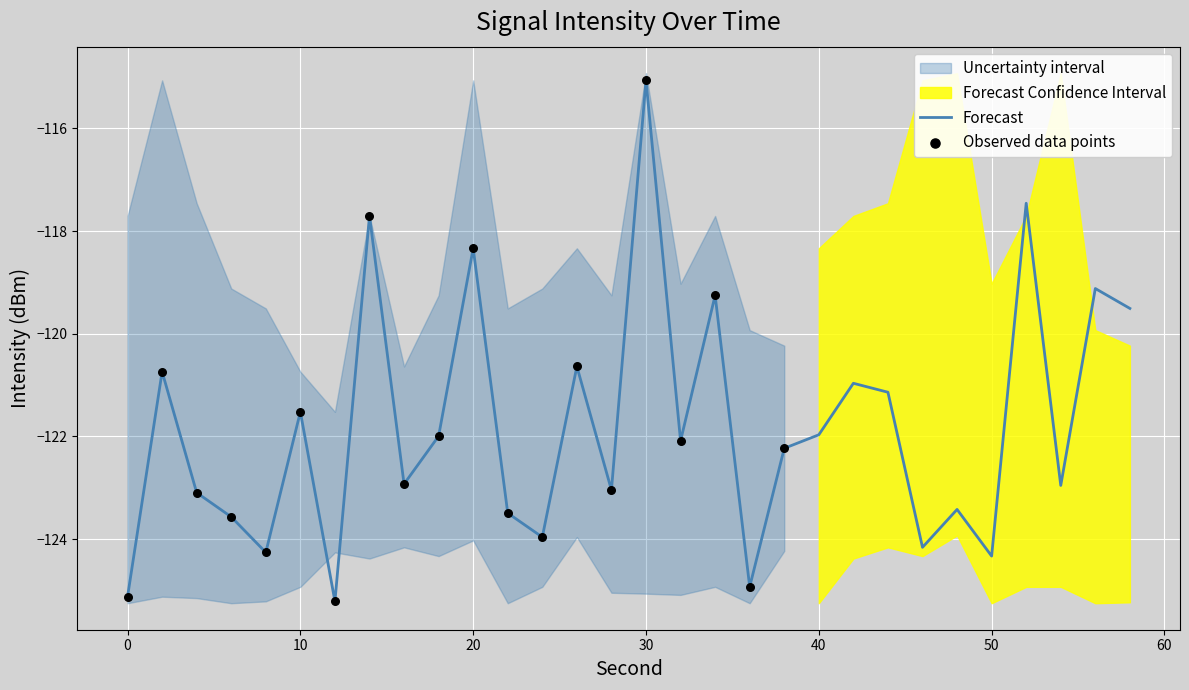

What is the change in value from 0 to 2?

+4.4